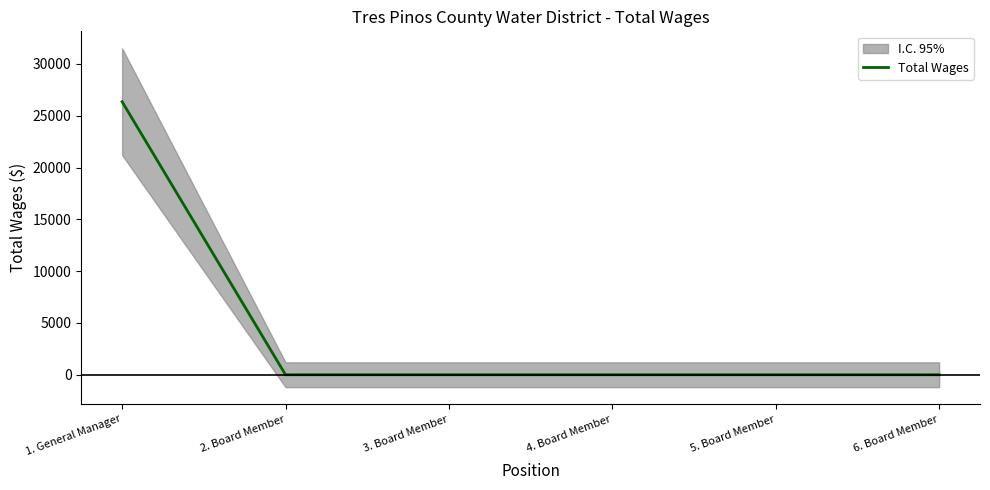

Which category has the lowest value across all series?

2. Board Member